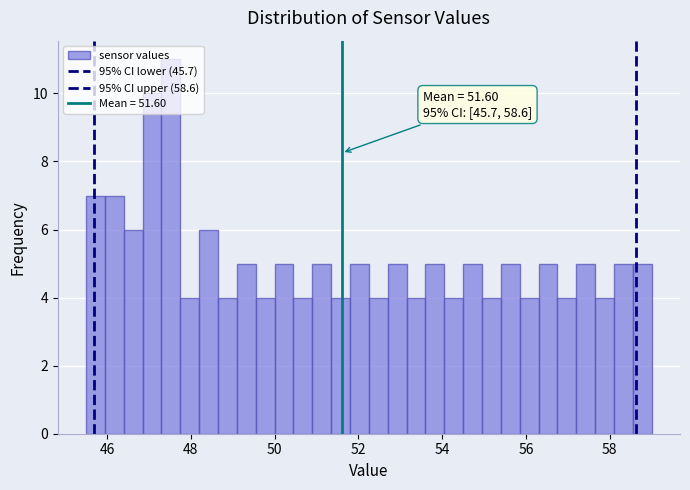

Read against the x-axis, roughly where is the centre of the tallest bar?

47.6